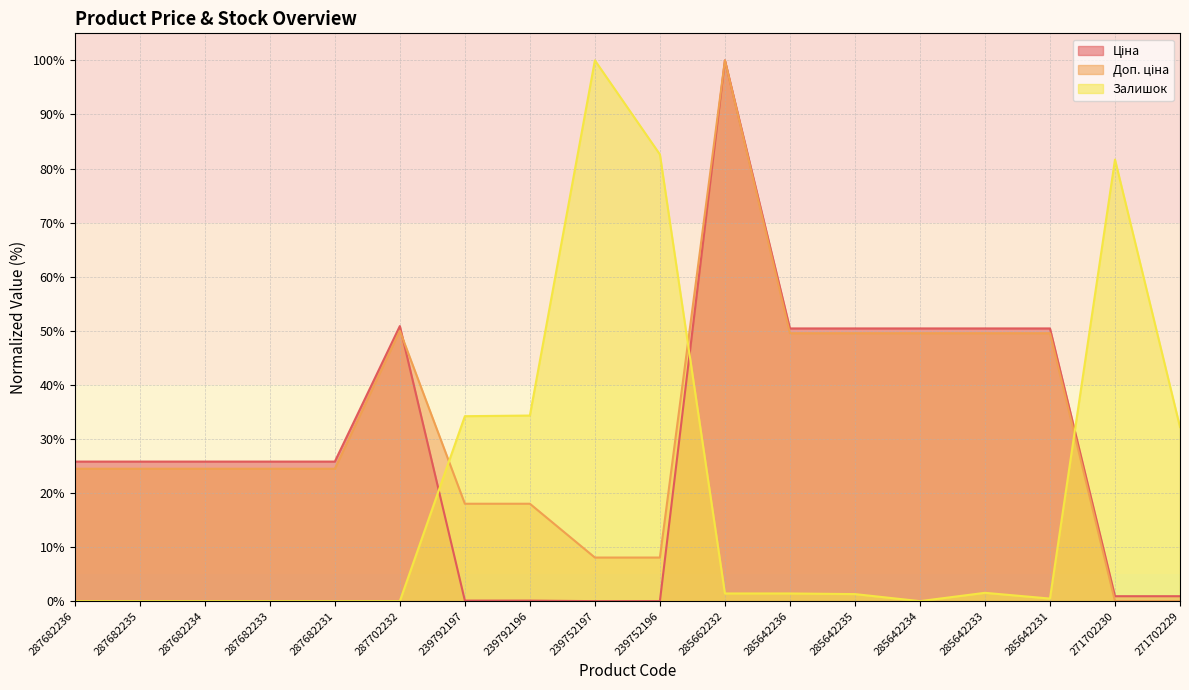

At which category does Залишок reach its first local valley?

285642234